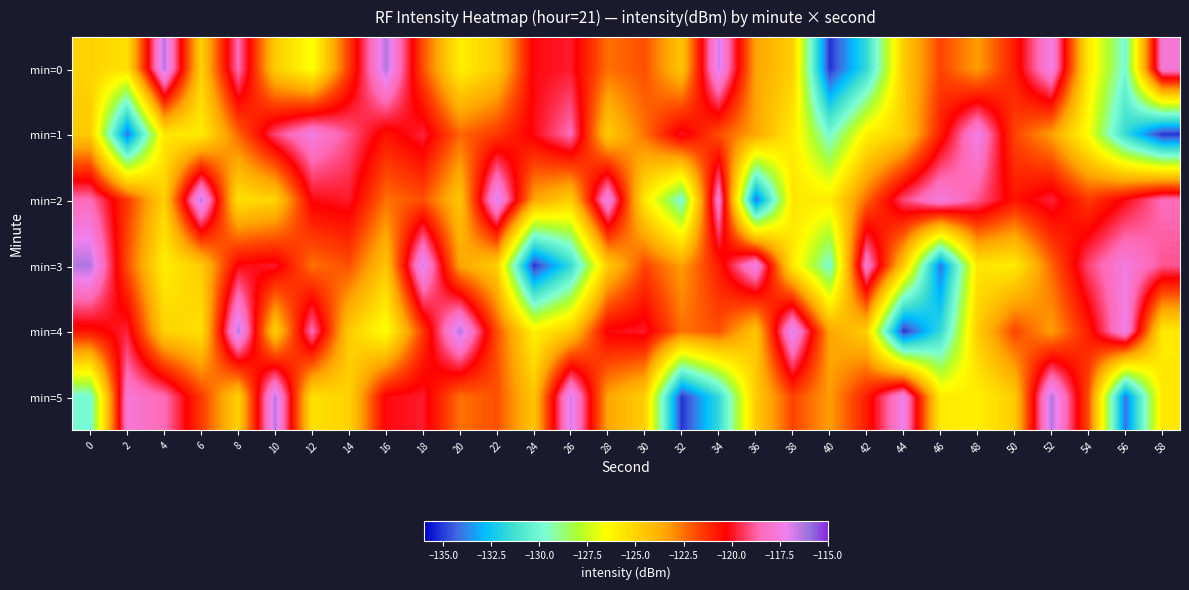

Which has a higher value, 6 or 50?

50